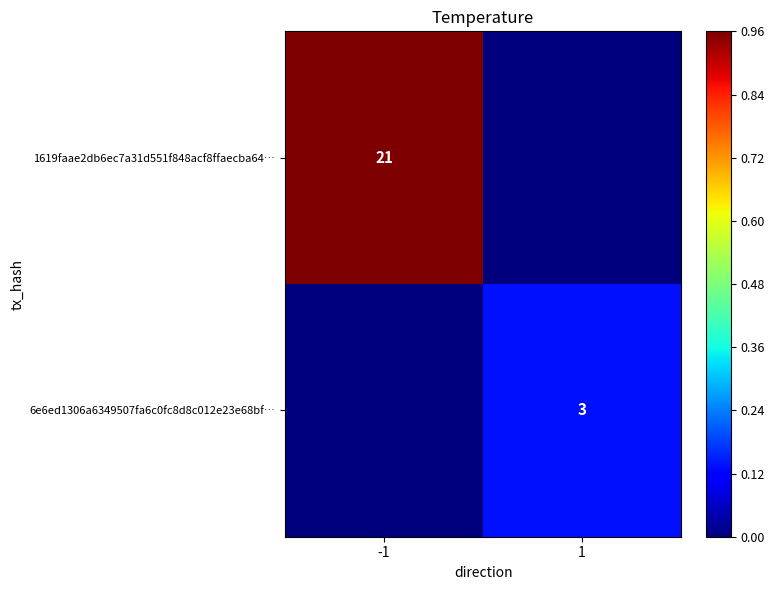

True or false: 6e6ed1306a6349507fa6c0fc8d8c012e23e68bf… has a value of 0.1 at 1.

False